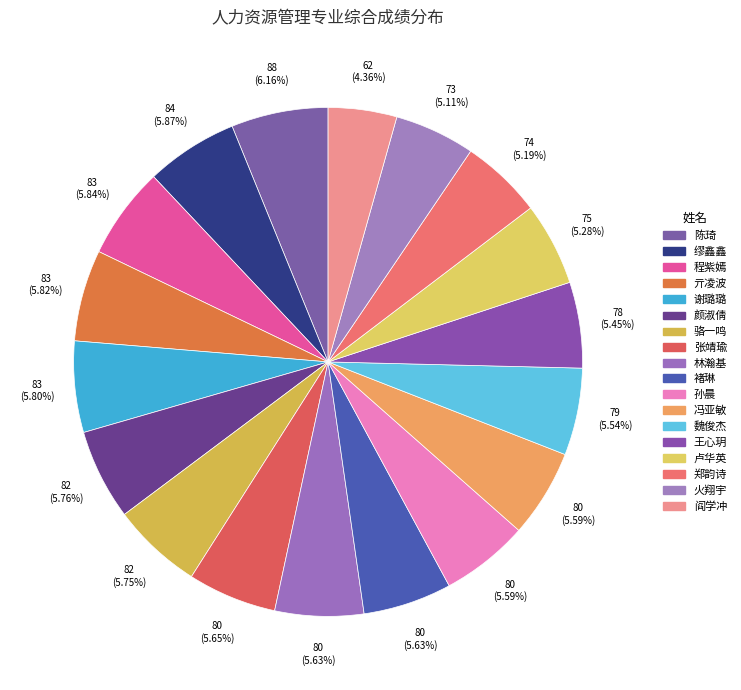

Rank the categories by value from lowest to highest.

阎学冲, 火翔宇, 郑韵诗, 卢华英, 王心玥, 魏俊杰, 冯亚敏, 孙晨, 褚琳, 林瀚基, 张靖瑜, 骆一鸣, 颜淑倩, 谢璐璐, 亓凌波, 程紫嫣, 缪鑫鑫, 陈琦